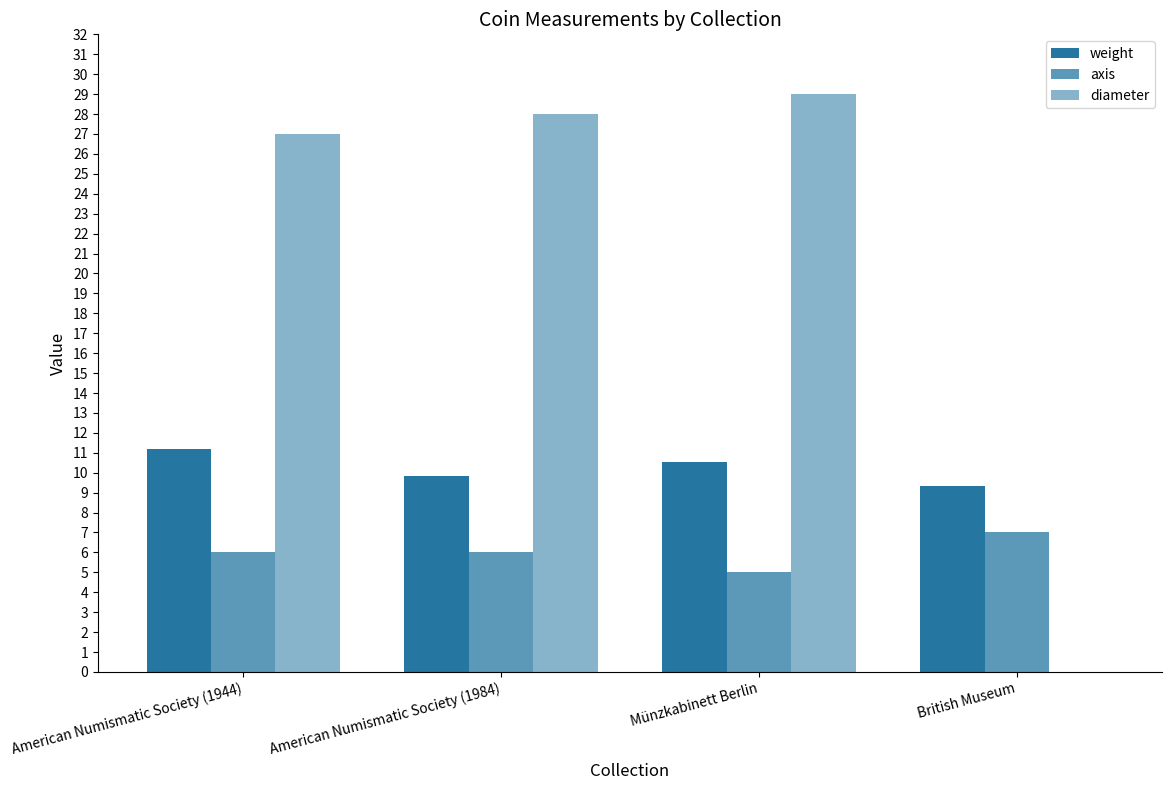

How many groups of bars are there?

4